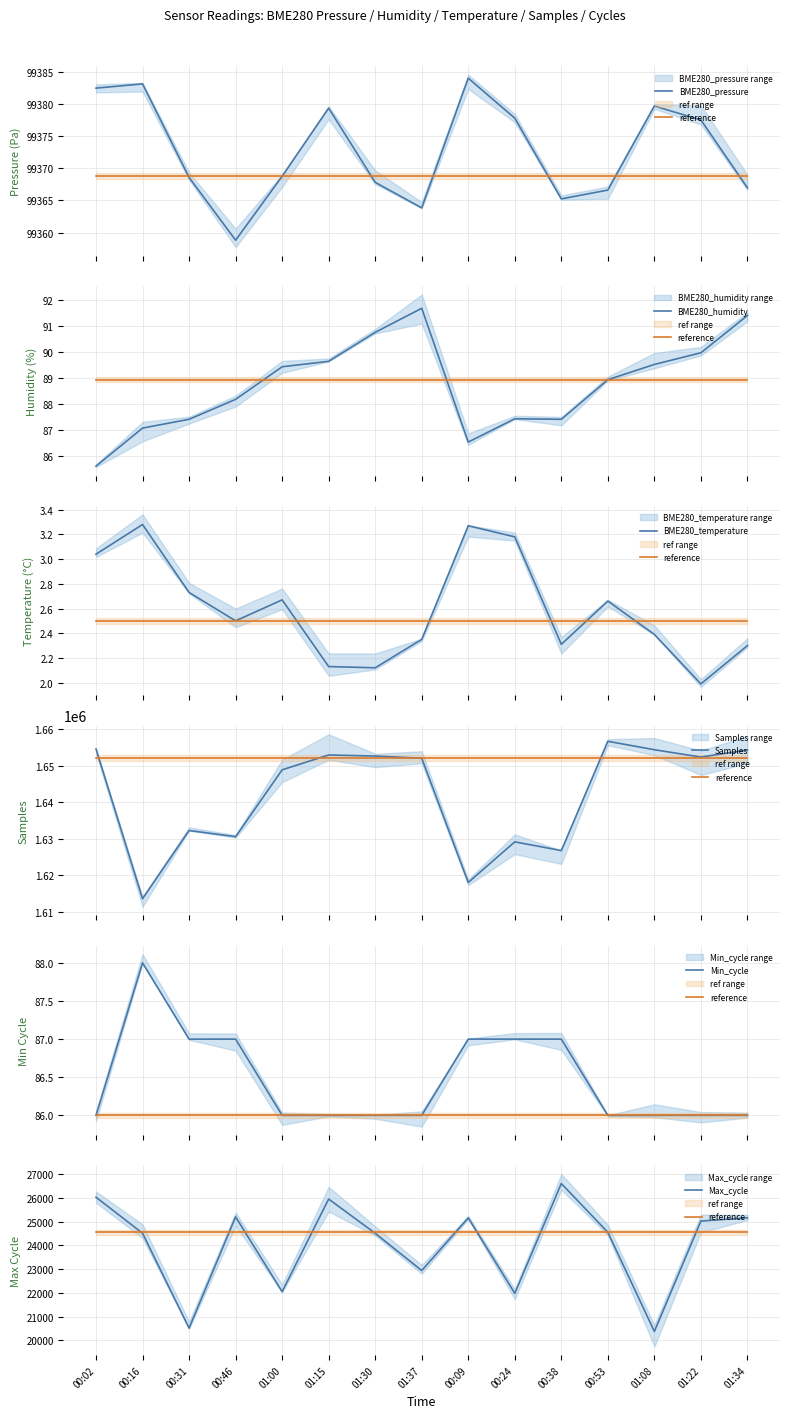

What is the spread (max minus min) of values at 01:30?

1652660.9